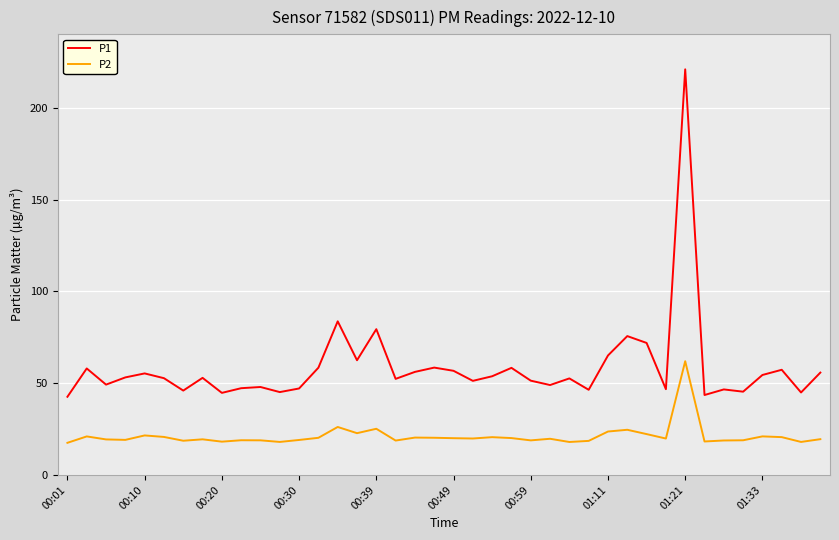

True or false: P2 and P1 intersect in this chart.

False